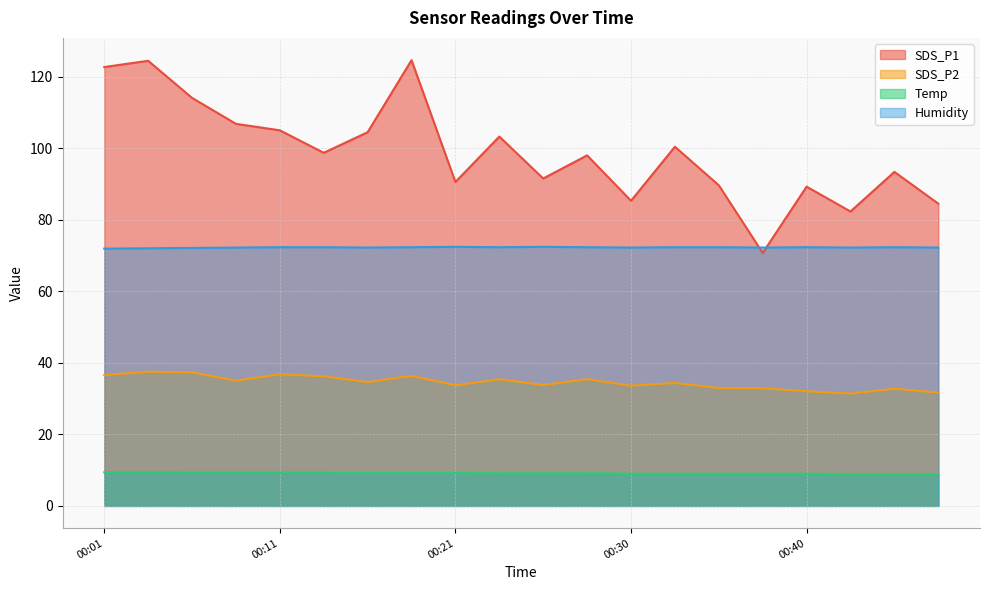

At how many categories does at least one series exceed 100?

9